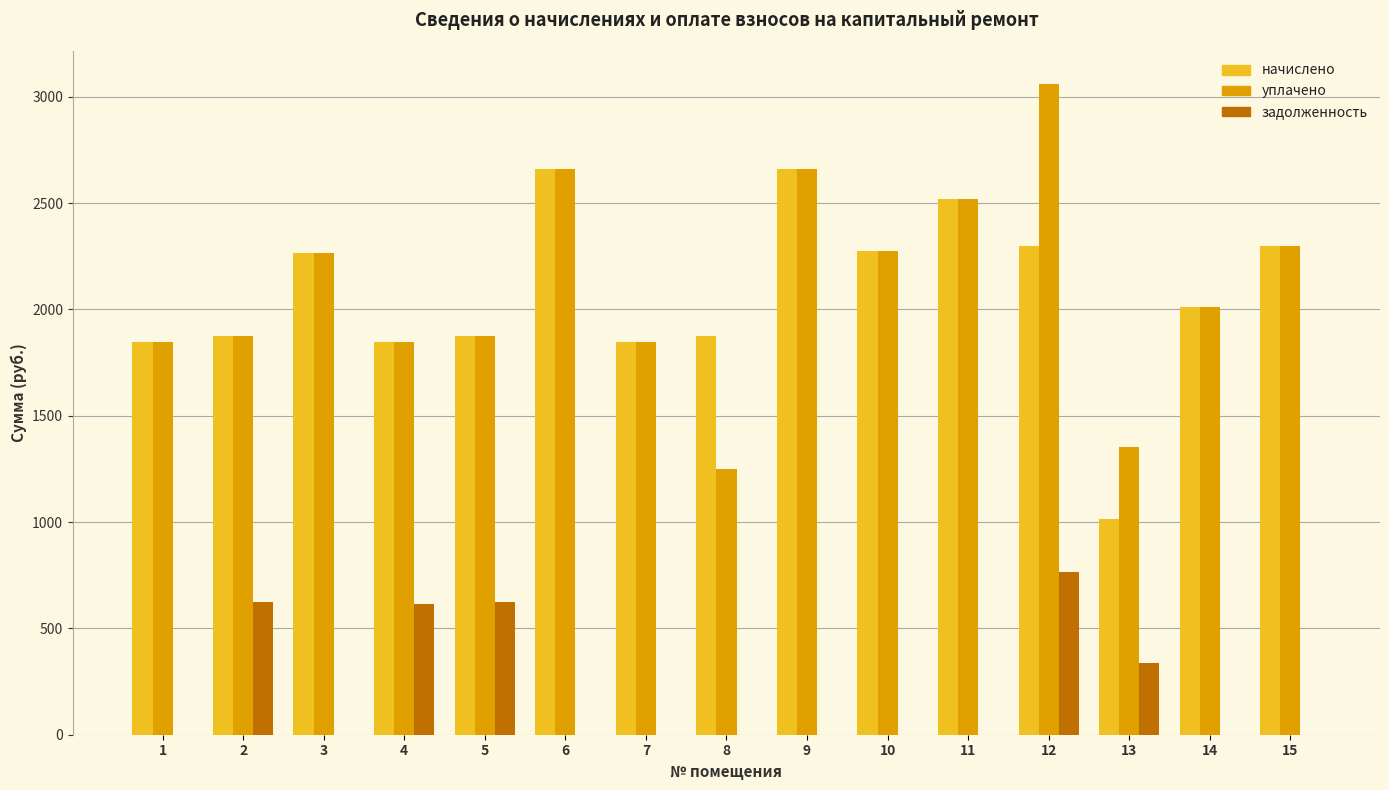

At which category is the sum across all series the highest?

12